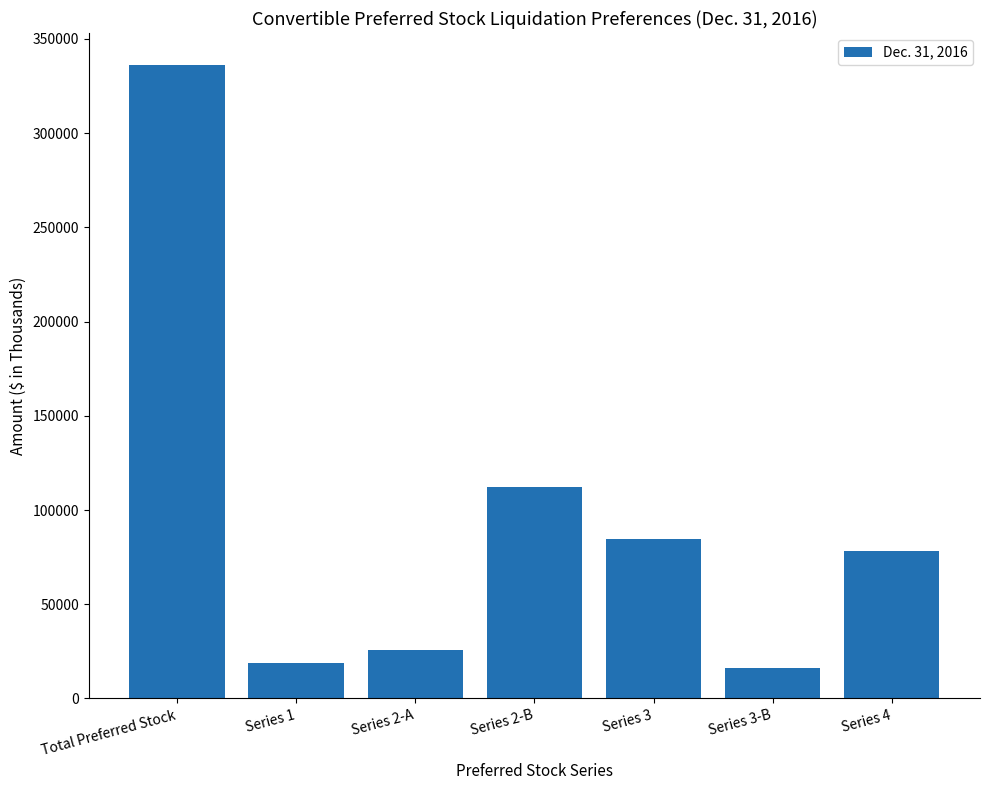

What value does the data have at Series 2-B?

112254